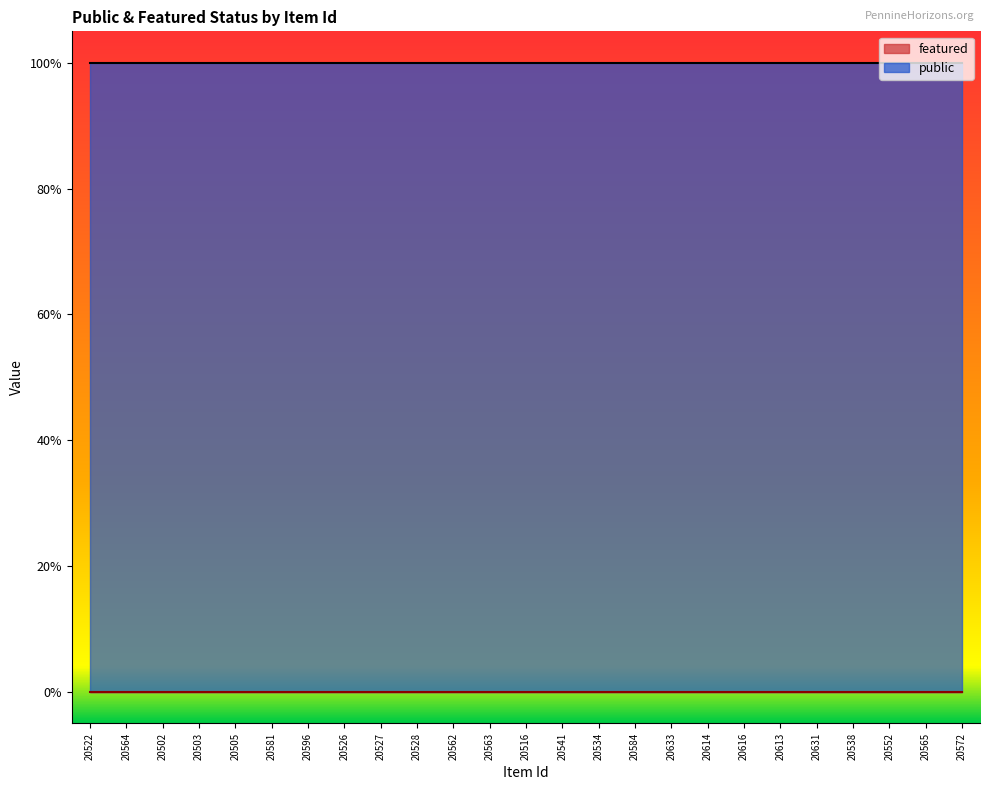

Which category has the highest value in the public series?

20522